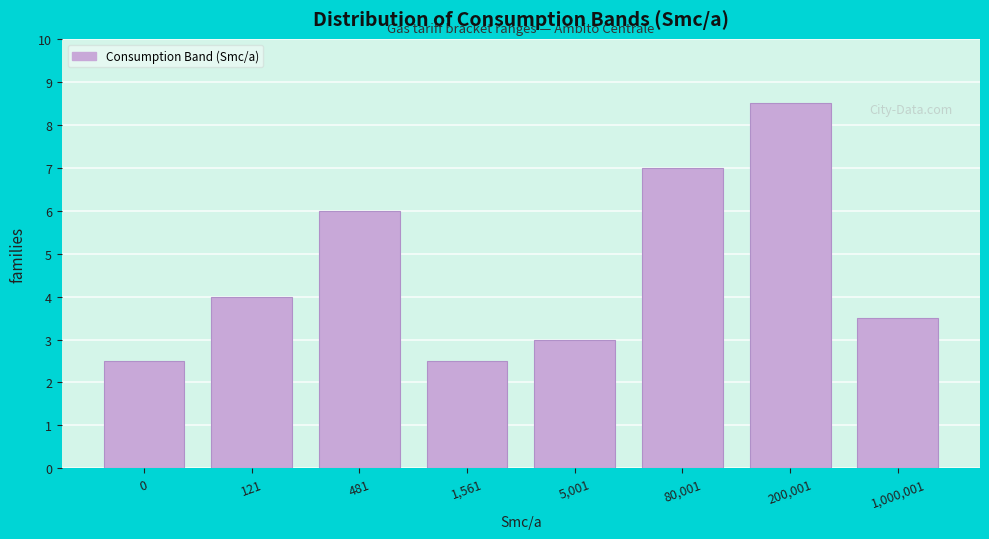

Reading left to right, list all the values displayed in this chart.

0=2.5	121=4.0	481=6.0	1,561=2.5	5,001=3.0	80,001=7.0	200,001=8.5	1,000,001=3.5